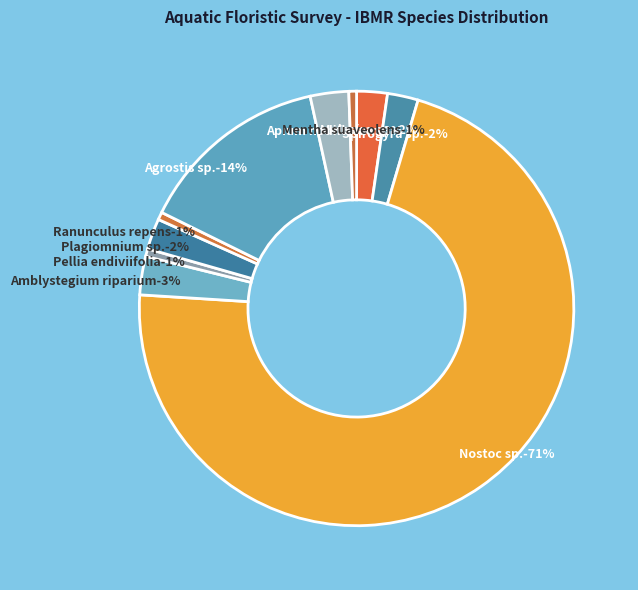

The Pellia endiviifolia slice represents 11% of the pie. True or false?

False